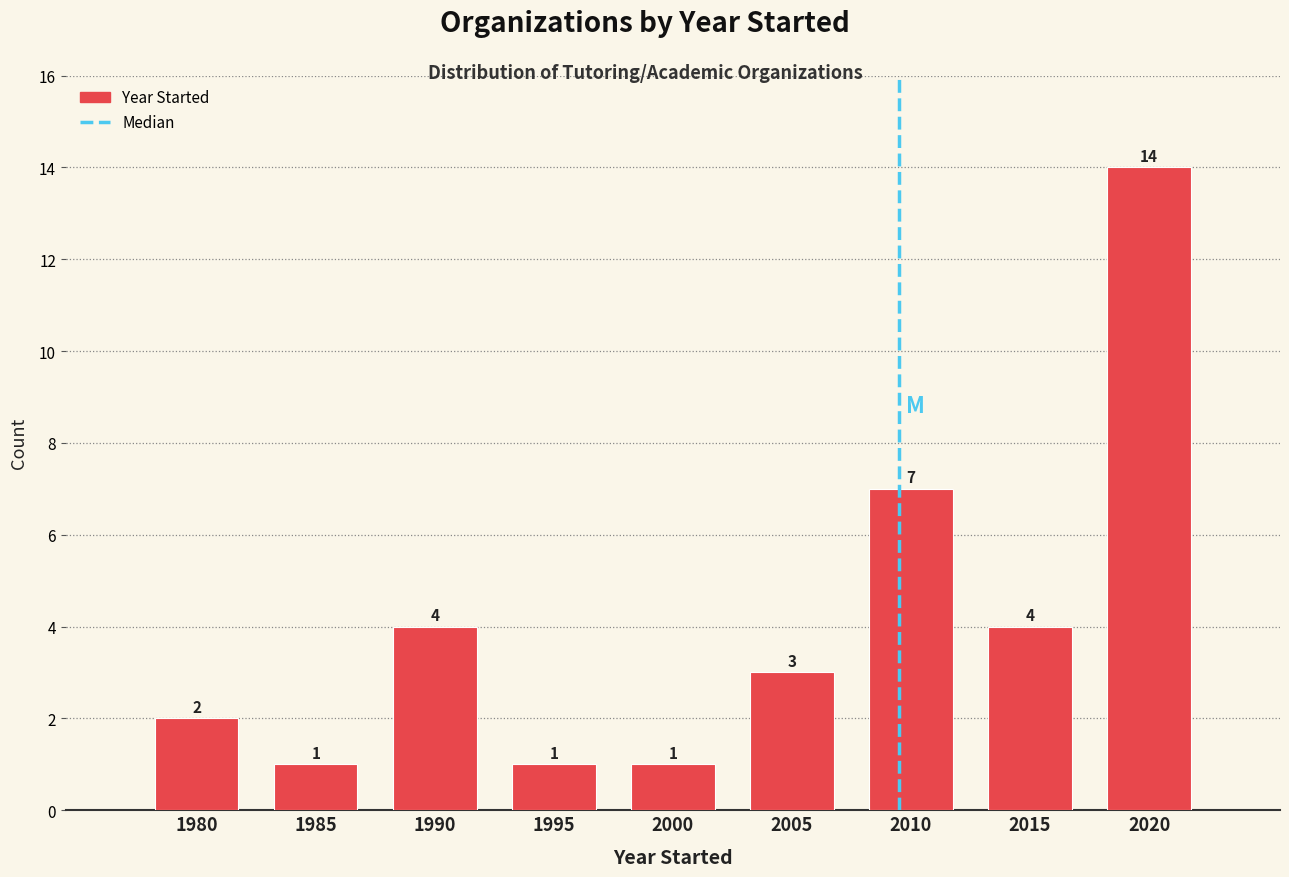

Reading left to right, what are all the values shown in this chart?

1980=2	1985=1	1990=4	1995=1	2000=1	2005=3	2010=7	2015=4	2020=14